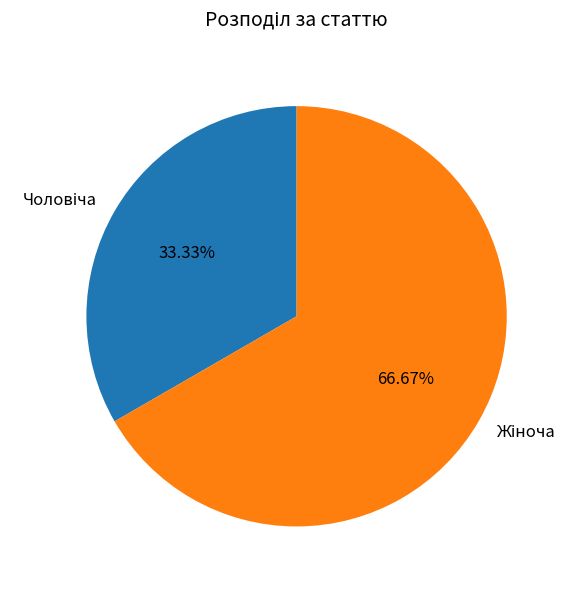

Is there a majority slice in this chart?

Yes